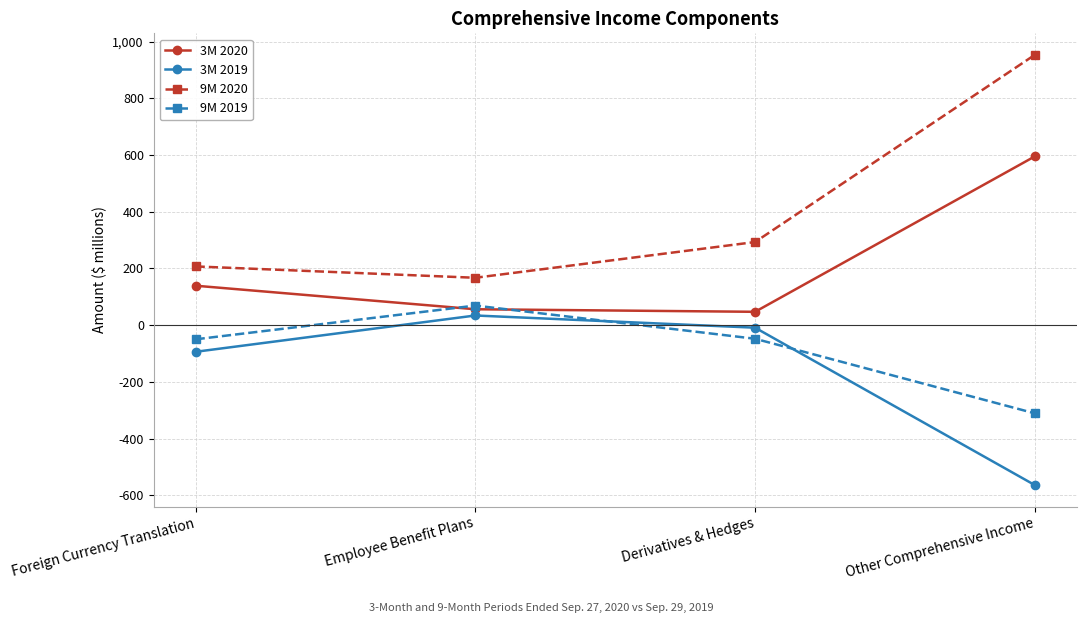

What is the difference between the highest and lowest values at Foreign Currency Translation?

301